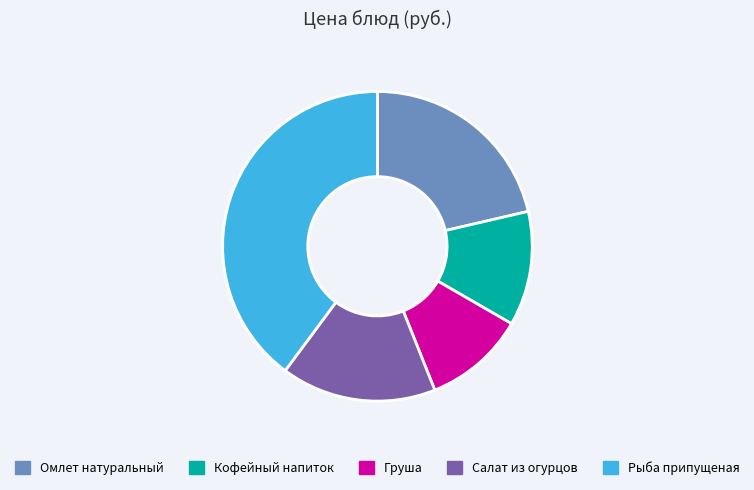

Does any single category account for the majority?

No